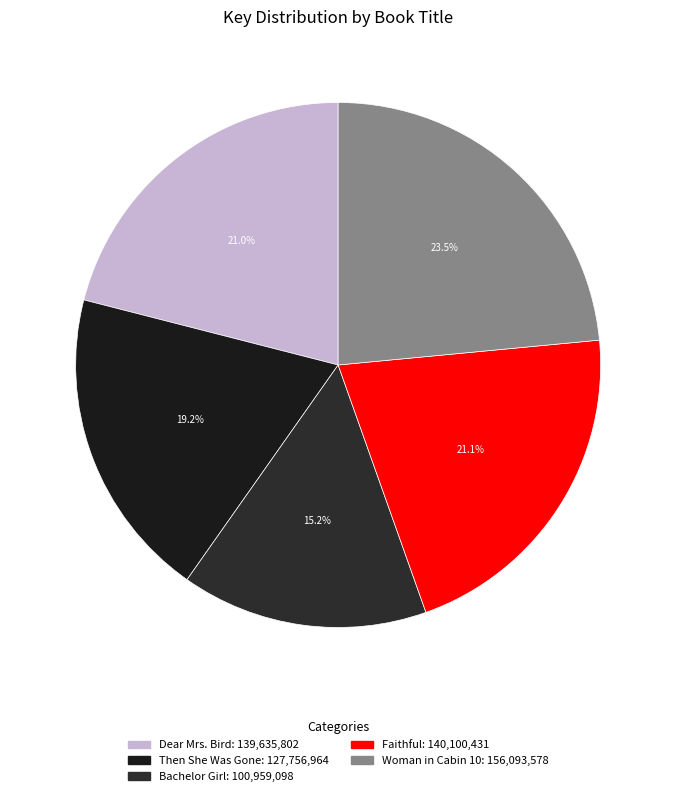

Rank the categories by value from lowest to highest.

Bachelor Girl, Then She Was Gone, Dear Mrs. Bird, Faithful, Woman in Cabin 10